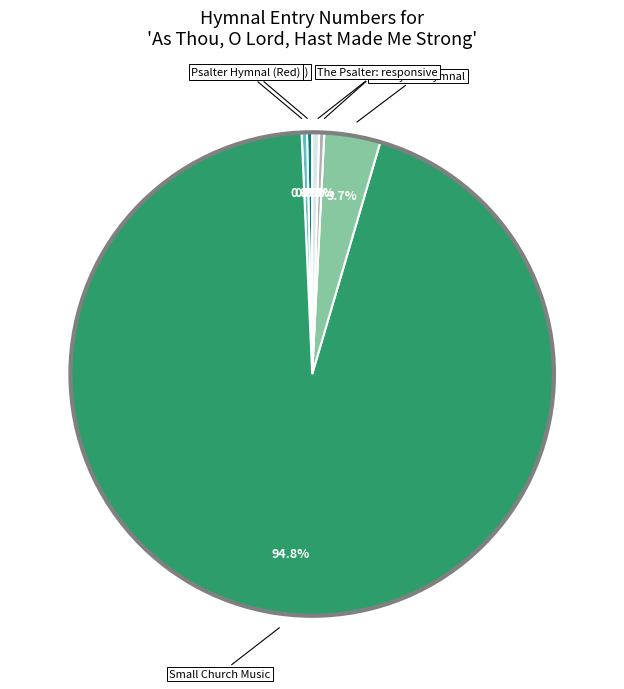

Is there any slice that represents more than half of the pie?

Yes